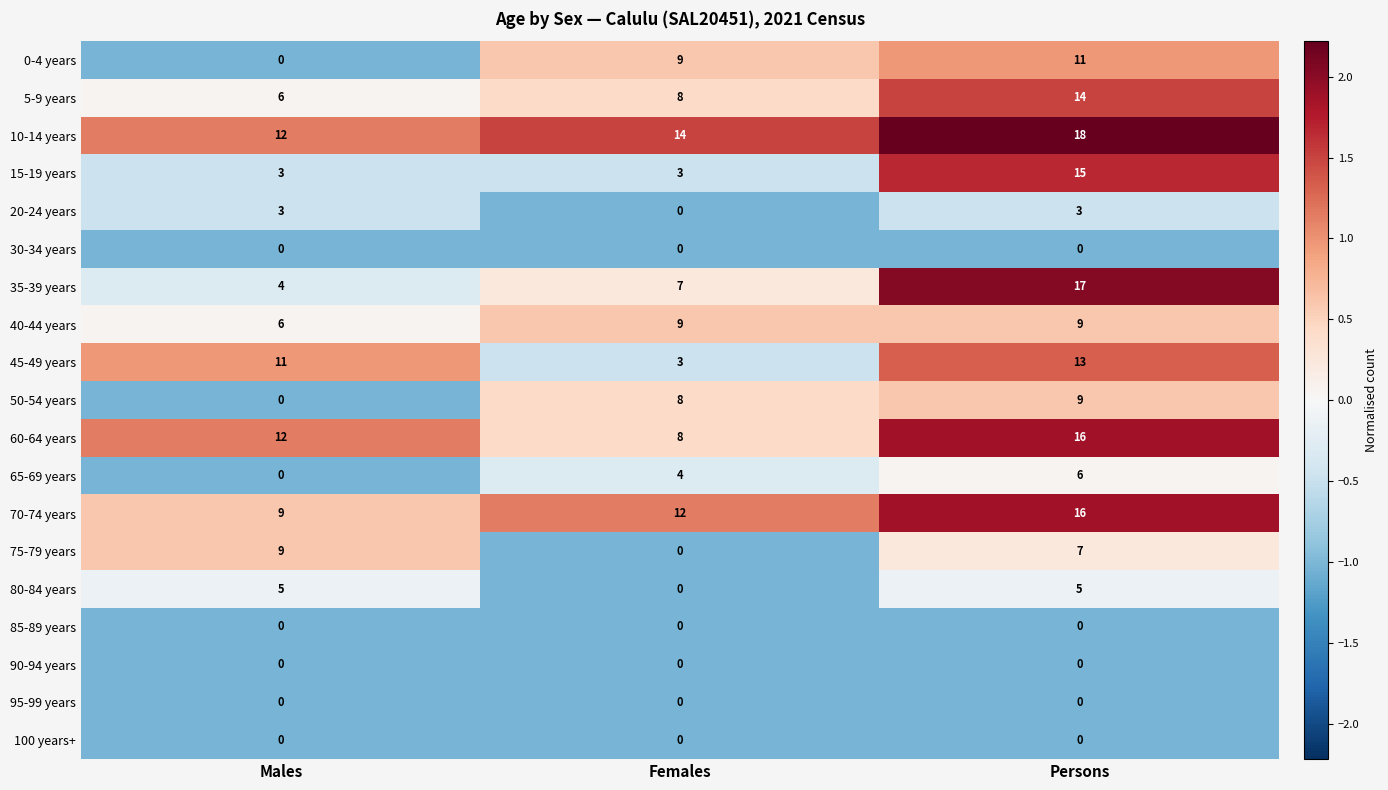

Read the 70-74 years value at Females.

12